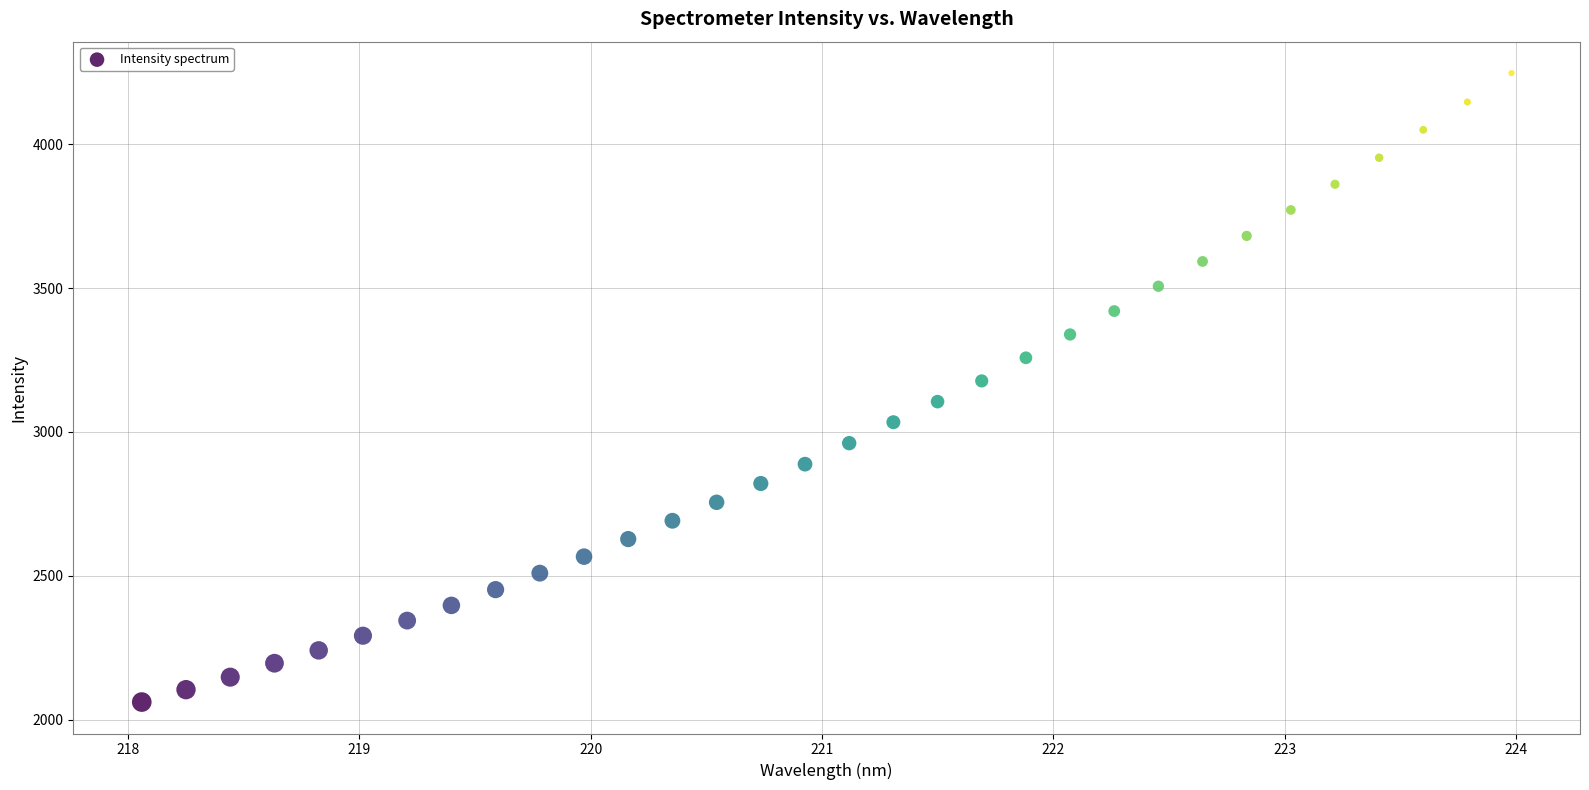

What is the range of Y values (max minus min)?

2185.9